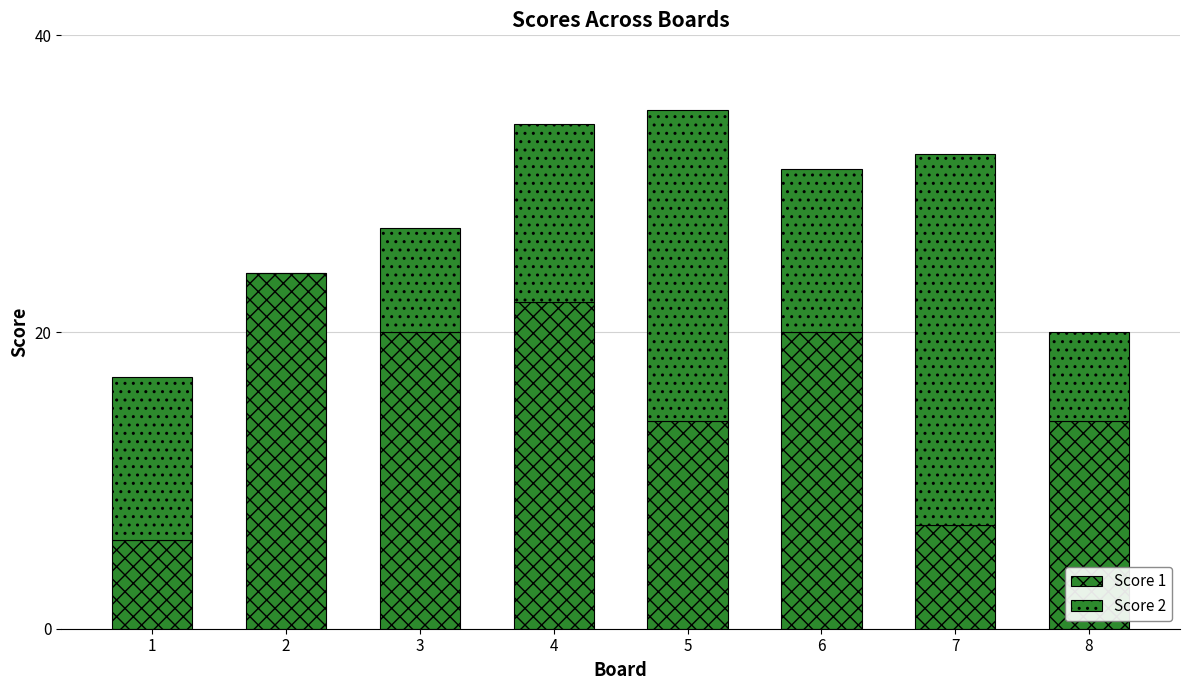

Count the number of data series in this chart.

2